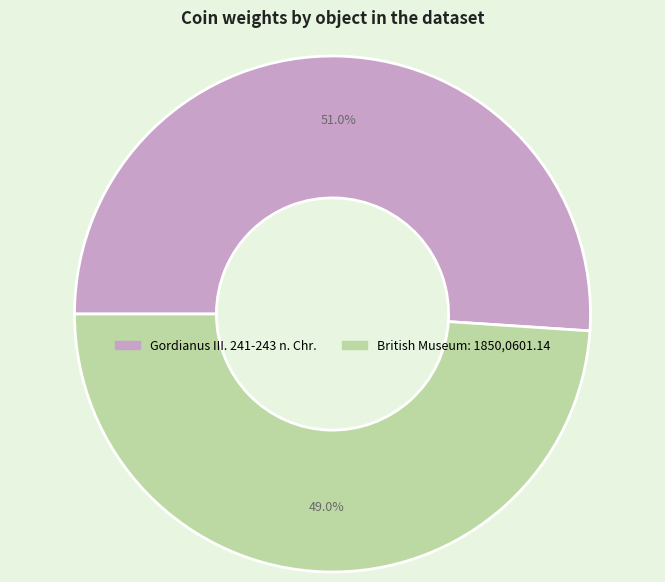

To the nearest percent, what percentage of the pie is Gordianus III. 241-243 n. Chr.?

51%